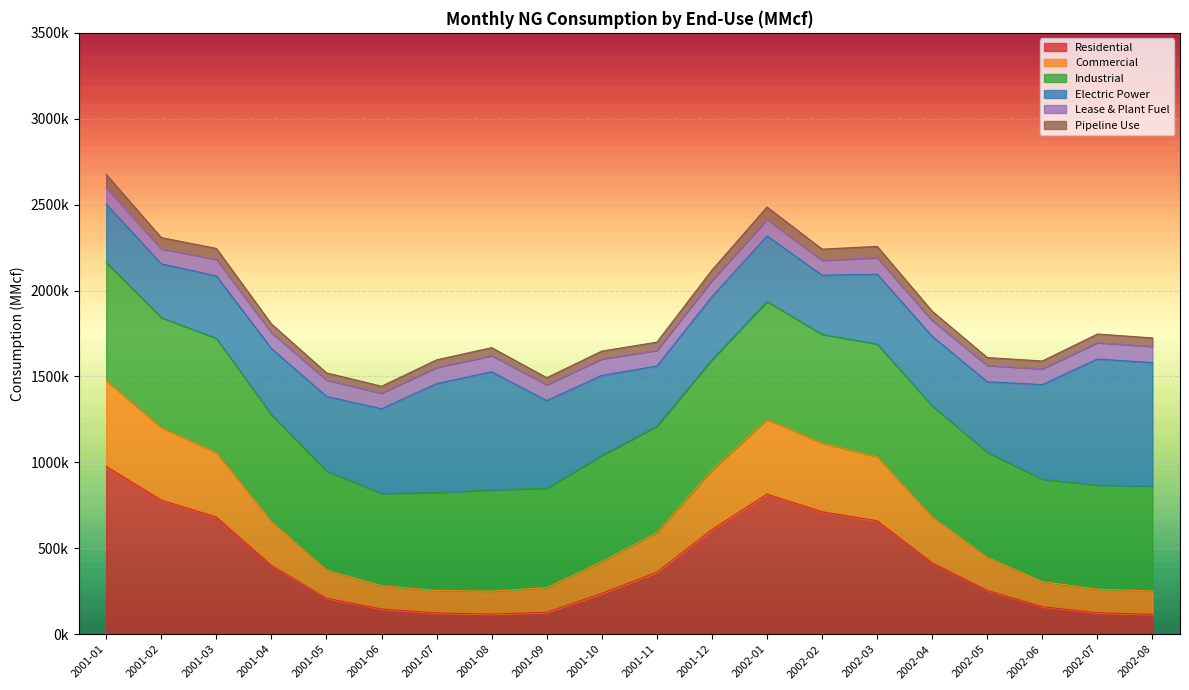

How many data points does each series have?

20